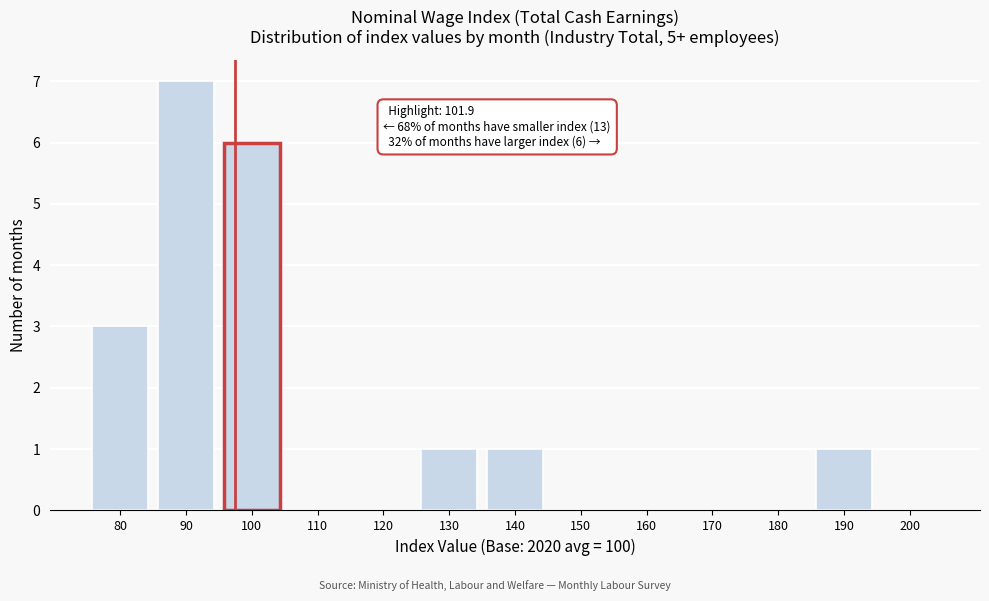

Reading left to right, list all the values displayed in this chart.

80=3	90=7	100=6	110=0	120=0	130=1	140=1	150=0	160=0	170=0	180=0	190=1	200=0